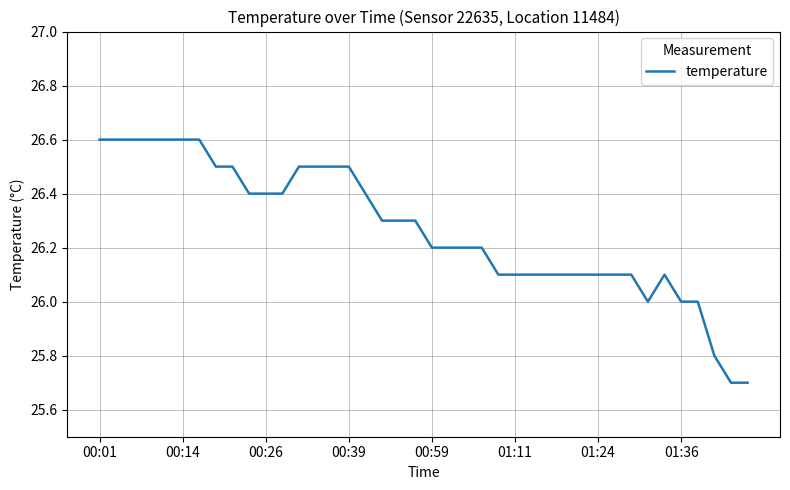

What is the greatest value displayed?

26.6